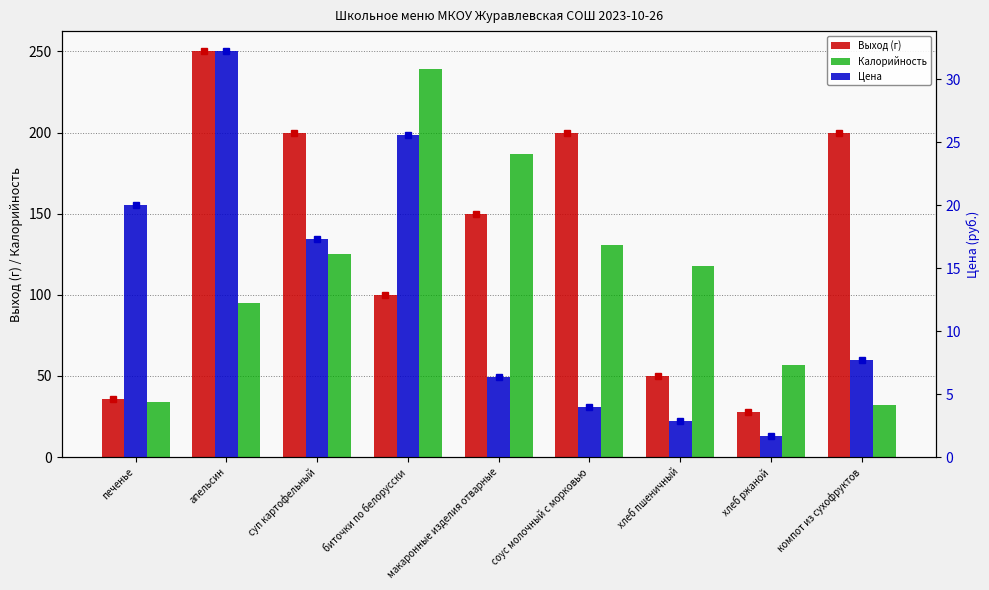

Reading left to right, list all the values displayed in this chart.

Выход (г): 36.0	250.0	200.0	100.0	150.0	200.0	50.0	28.0	200.0
Калорийность: 34.0	95.0	125.0	239.0	186.6	130.4	118.0	57.0	32.0
Цена: 20.0	32.2	17.3	25.6	6.3	4.0	2.9	1.7	7.7